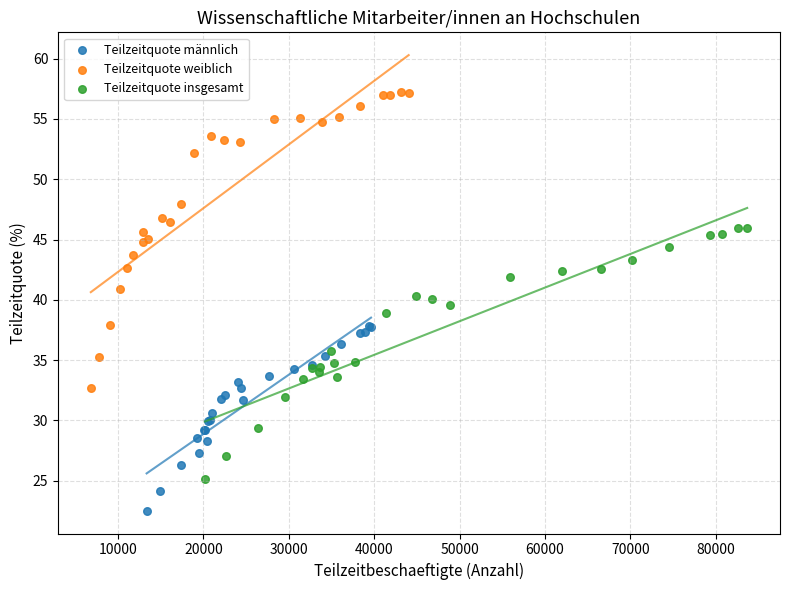

Which series has the widest spread of Y values?

Teilzeitquote weiblich